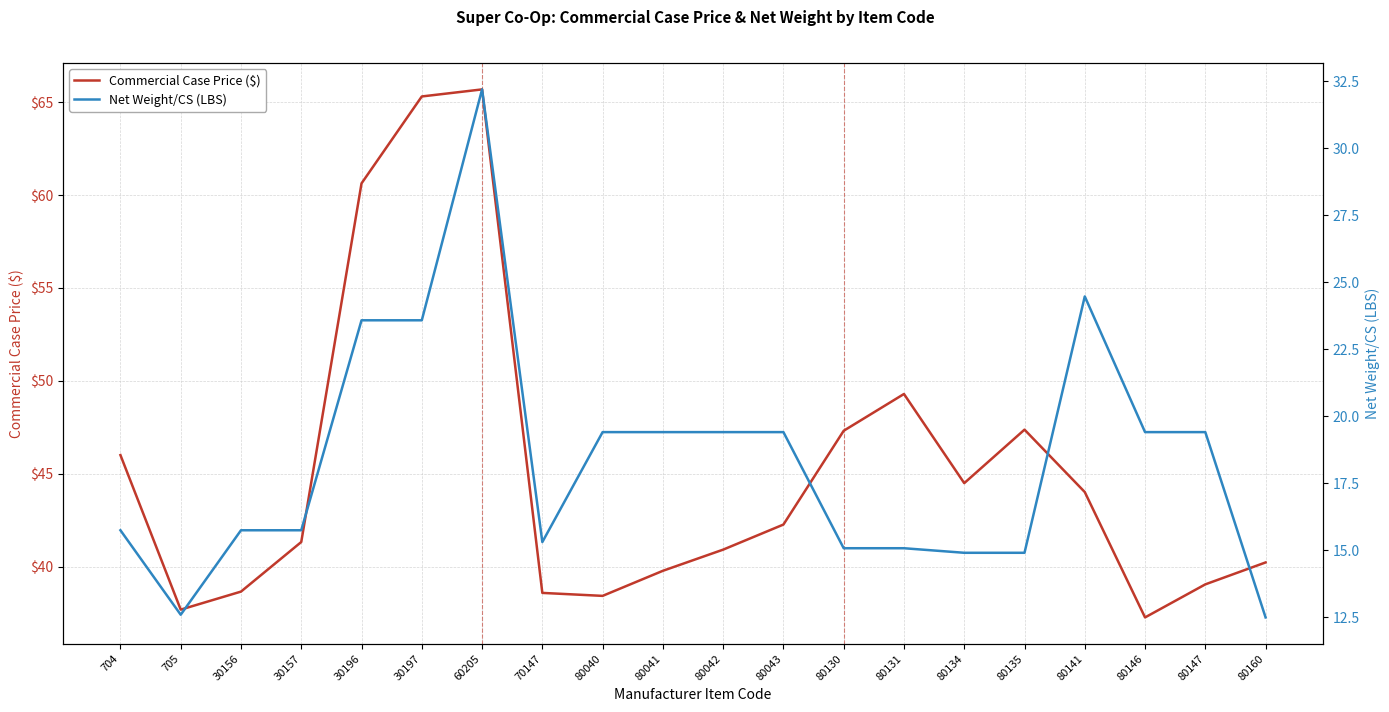

Which label corresponds to the smallest value in the chart?

80160